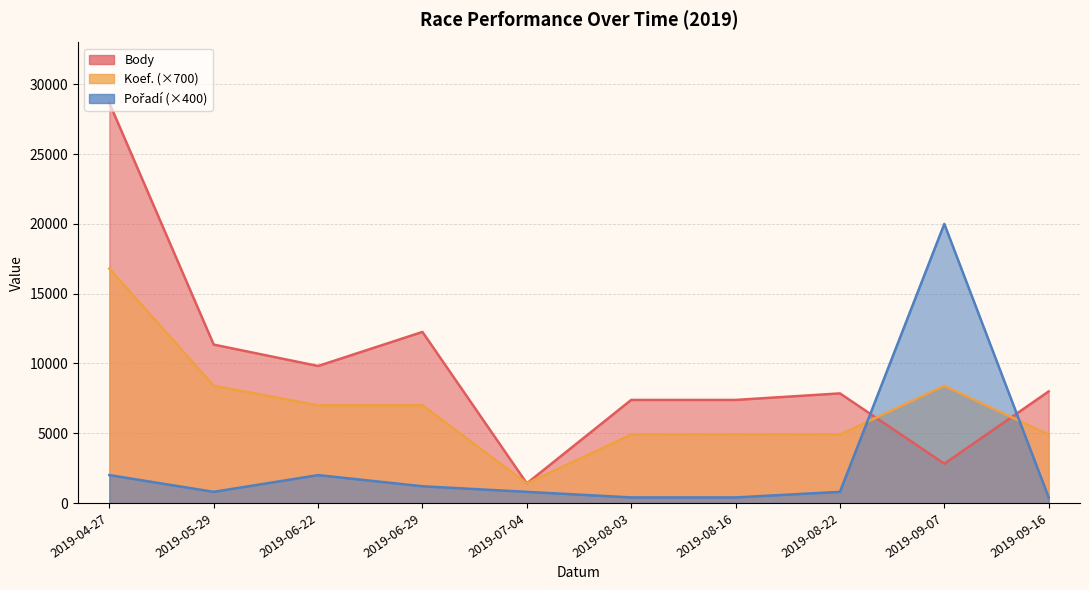

Rank the series at 2019-06-22 from lowest to highest value.

Pořadí, Koef., Body